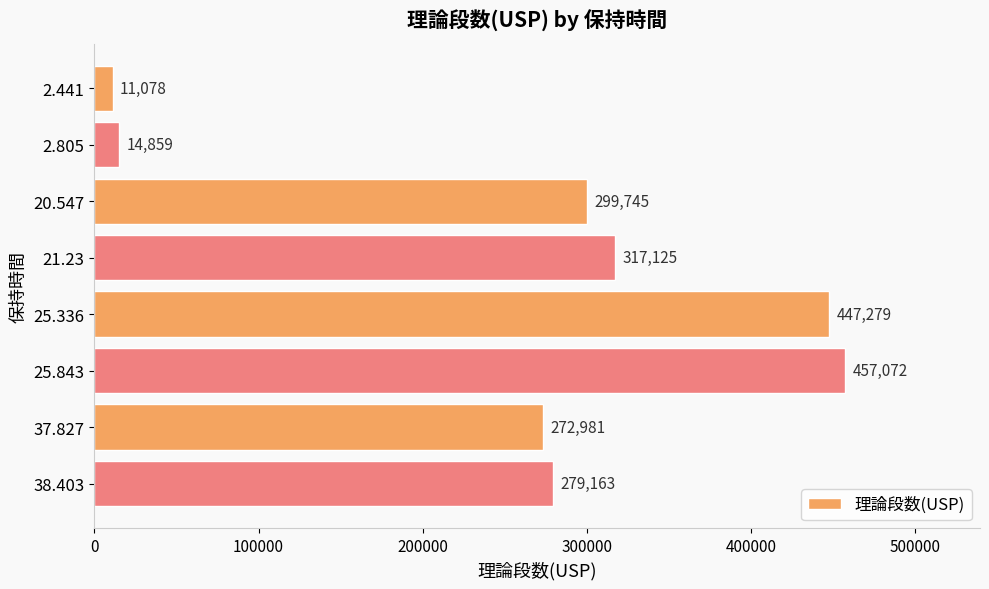

At which label is the value closest to 234075?

37.827